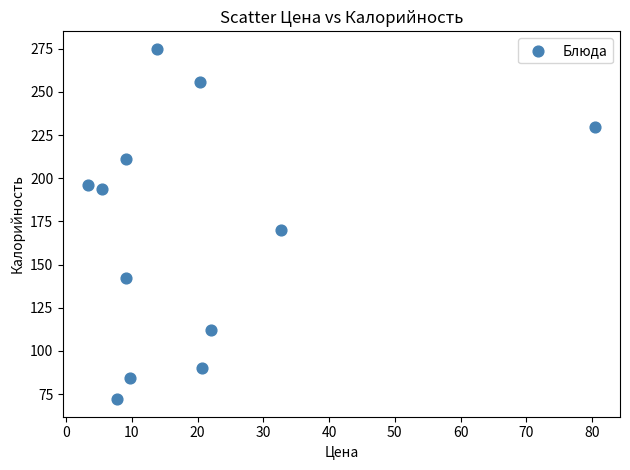

What is the range of X values (max minus min)?

77.0